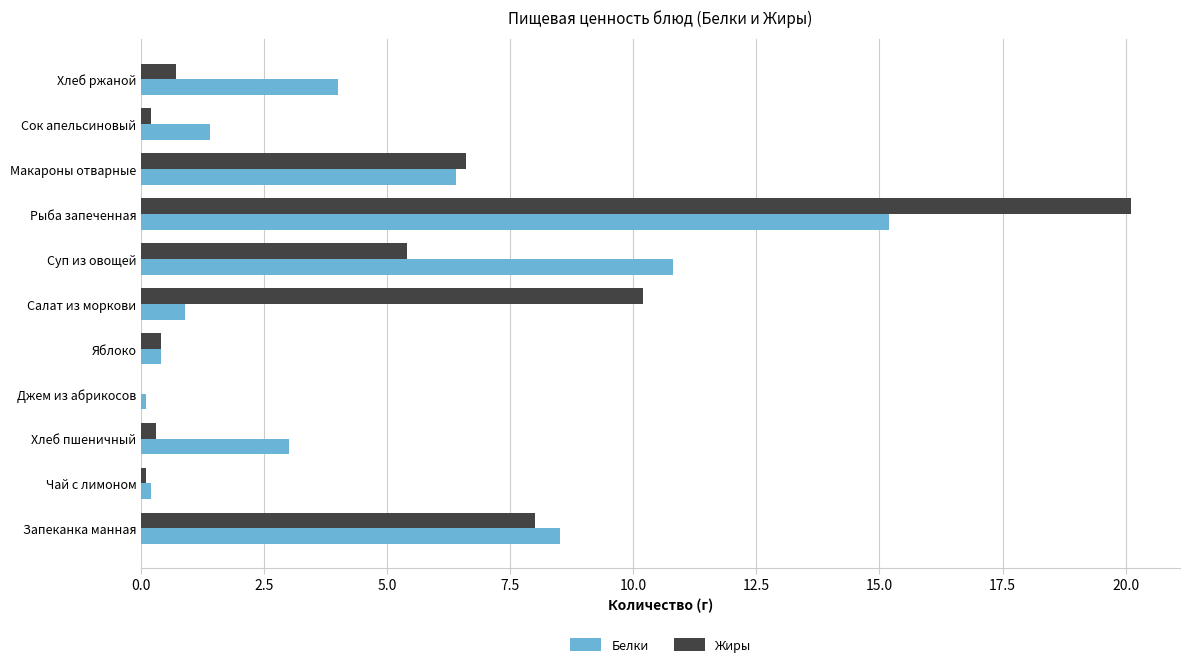

Is the value of Белки at Суп из овощей greater than the value of Жиры at Салат из моркови?

Yes